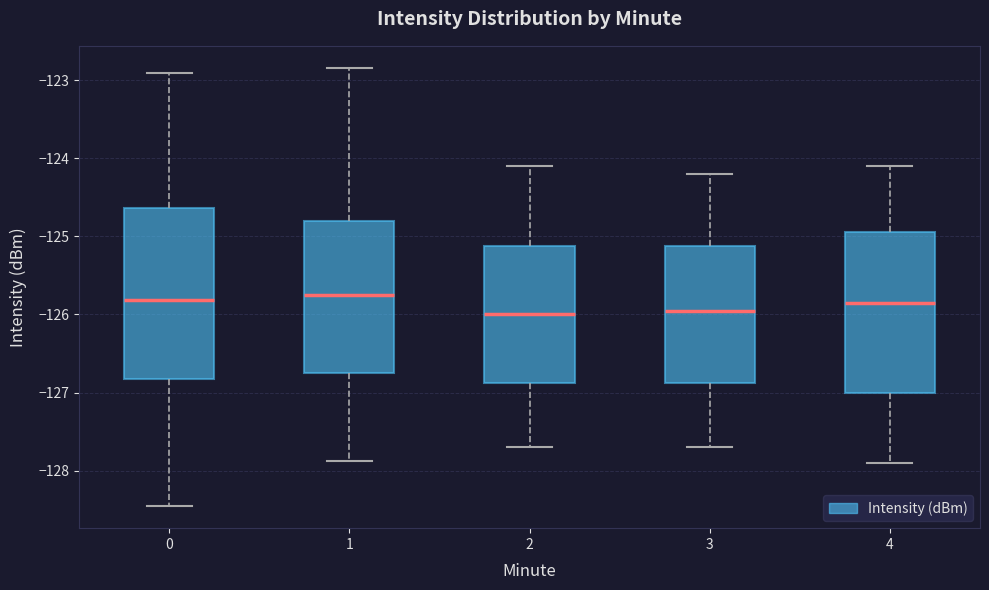

Which box is the tallest, from its lower edge to its upper edge?

0